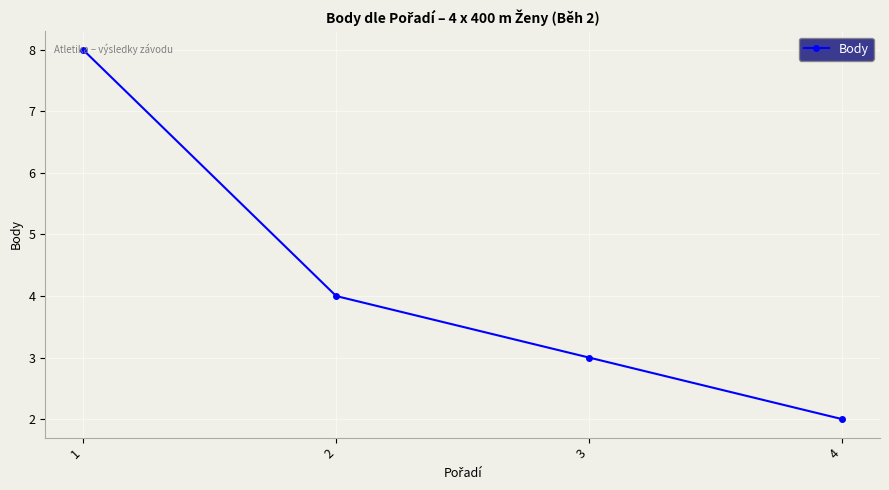

Reading left to right, extract all data points from this chart.

8	4	3	2